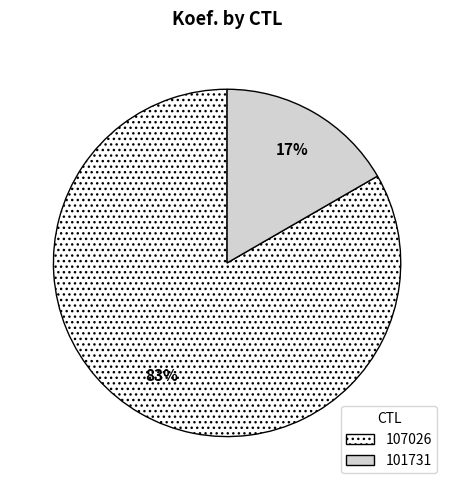

What is the majority slice?

107026